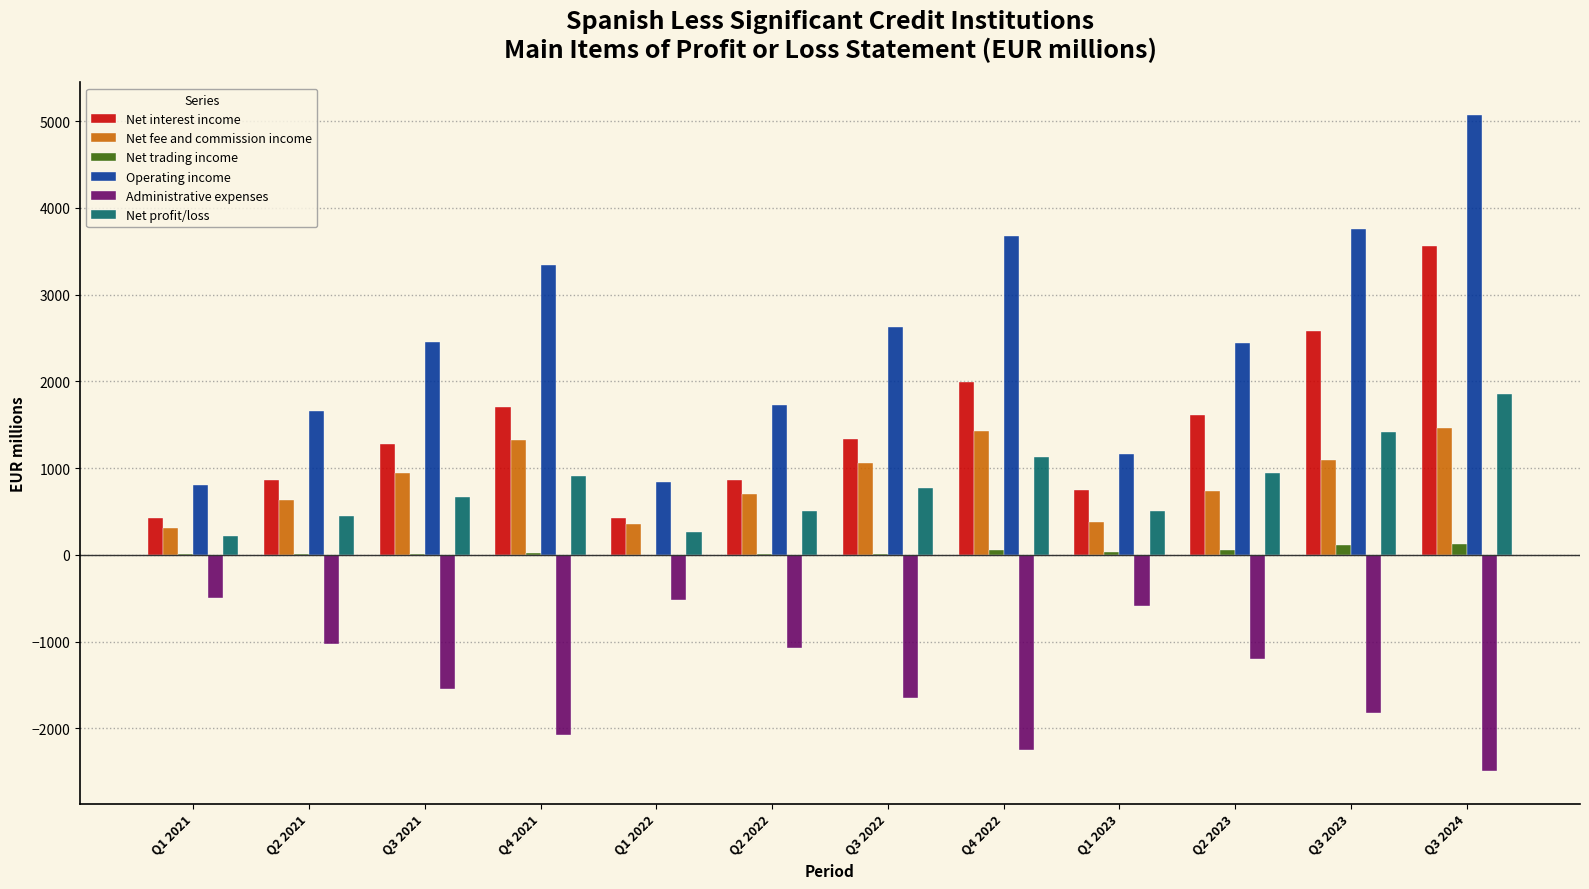

Which series has the largest total across all categories?

Operating income